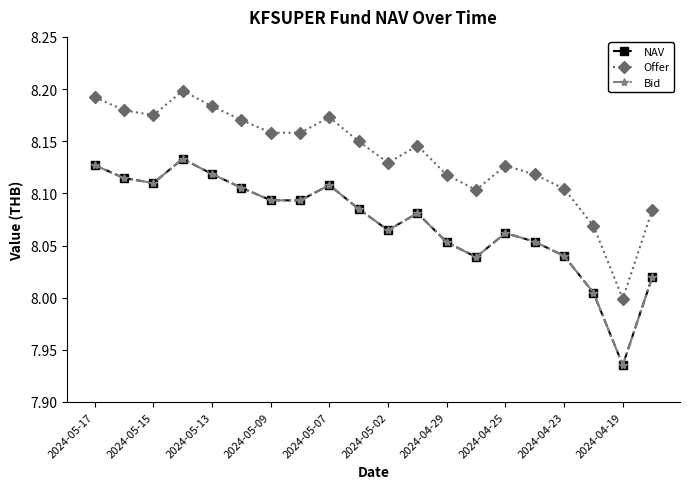

What is the average value of the NAV series?

8.1